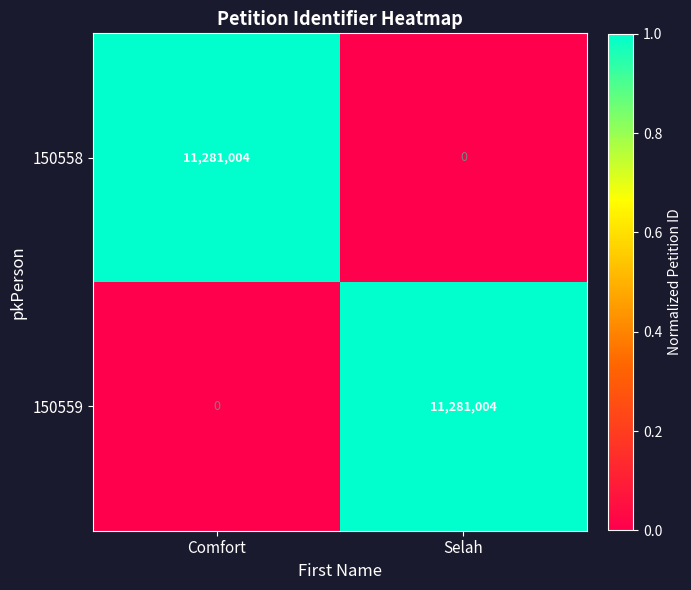

Rank the series at Selah from lowest to highest value.

150558, 150559